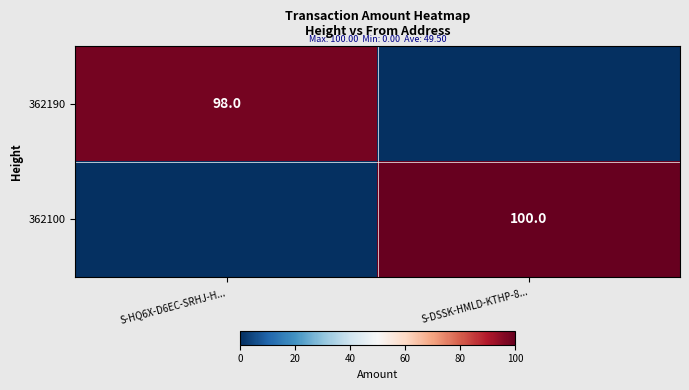

The 362190 series shows 173 at S-HQ6X-D6EC-SRHJ-H.... True or false?

False